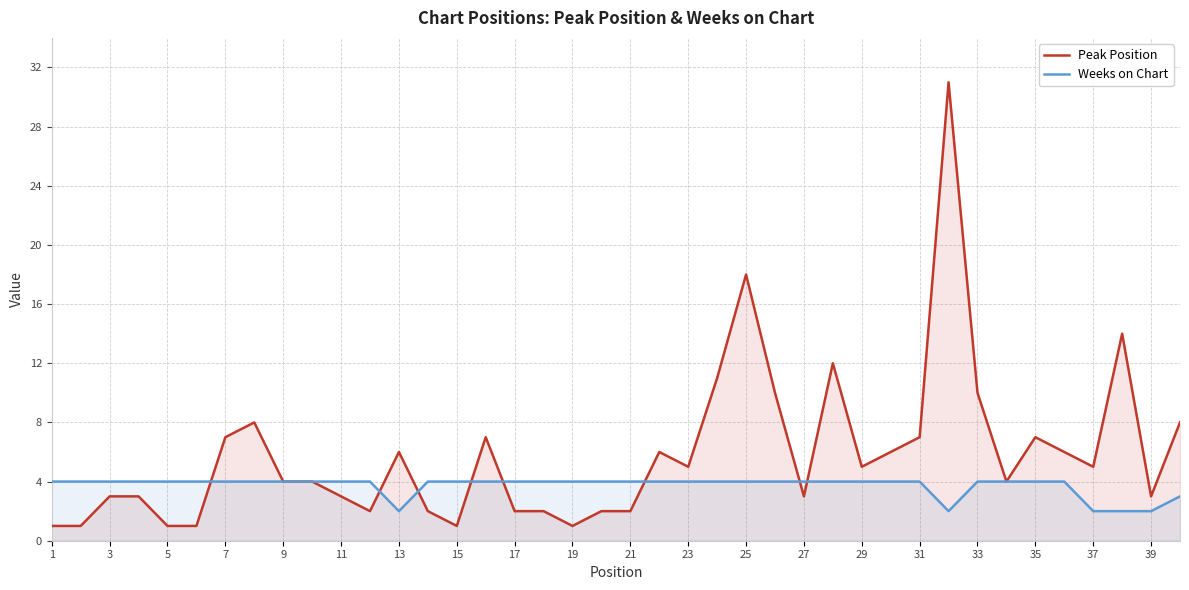

How many values in the Peak Position series exceed 5?

17